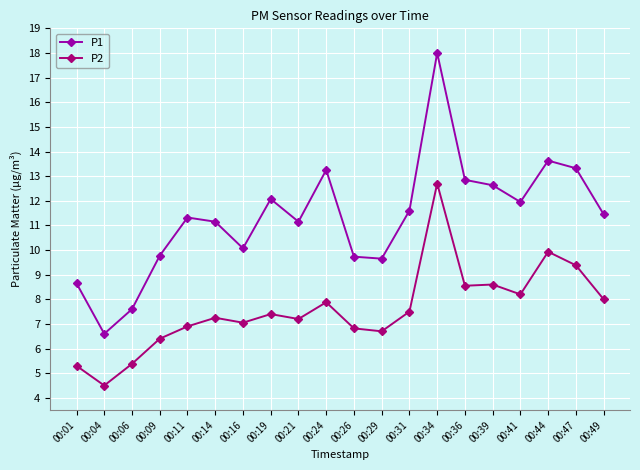

What is the difference between the maximum and minimum values in the P1 series?

11.4